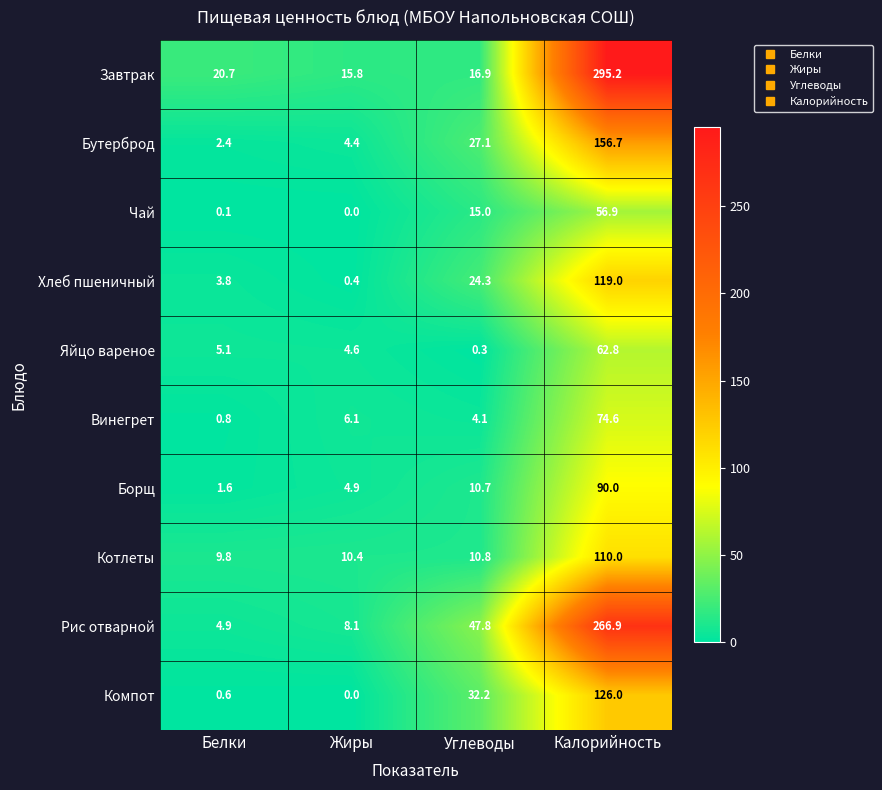

The value of Чай at Калорийность is 56.9. True or false?

True